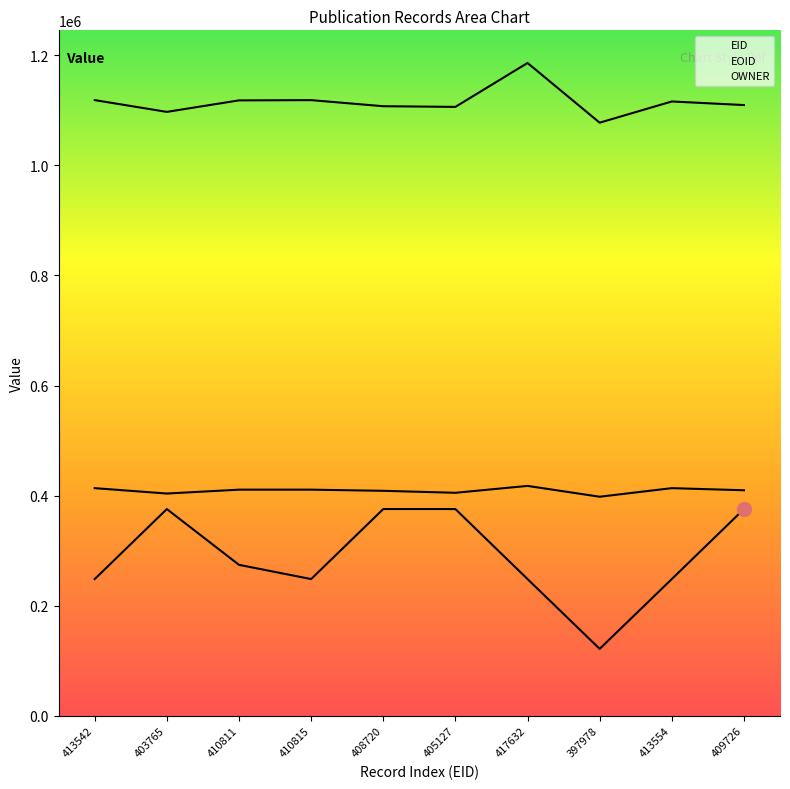

At which label does EID reach its minimum?

397978